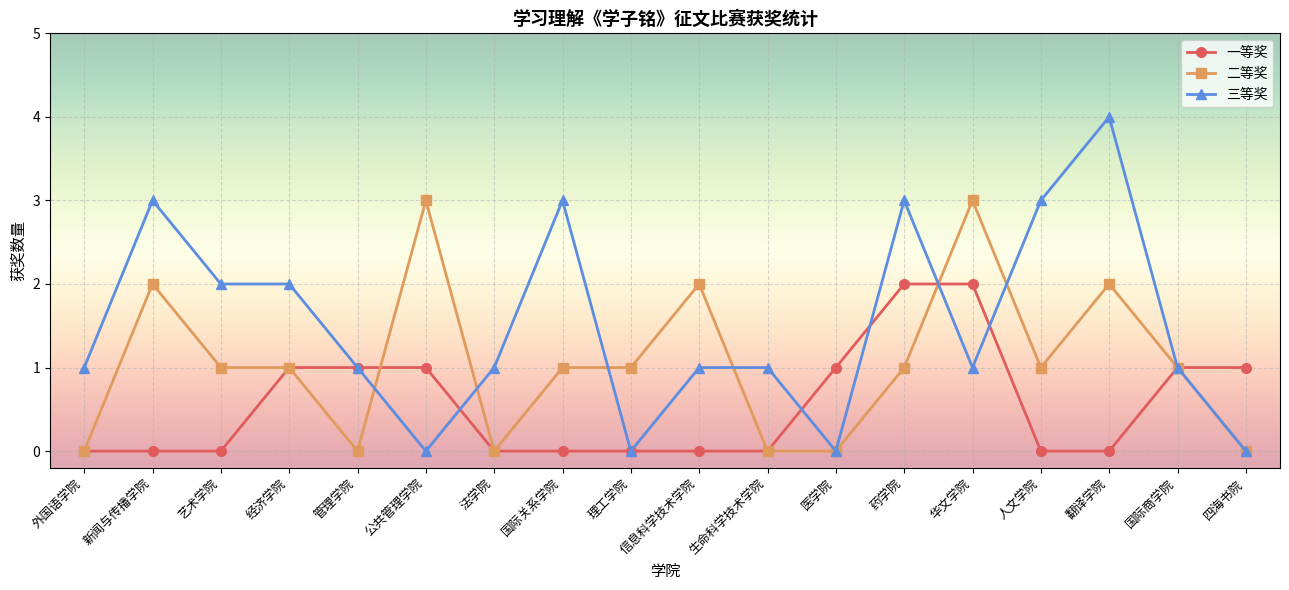

Is it true that 三等奖 equals 2 at 艺术学院?

True